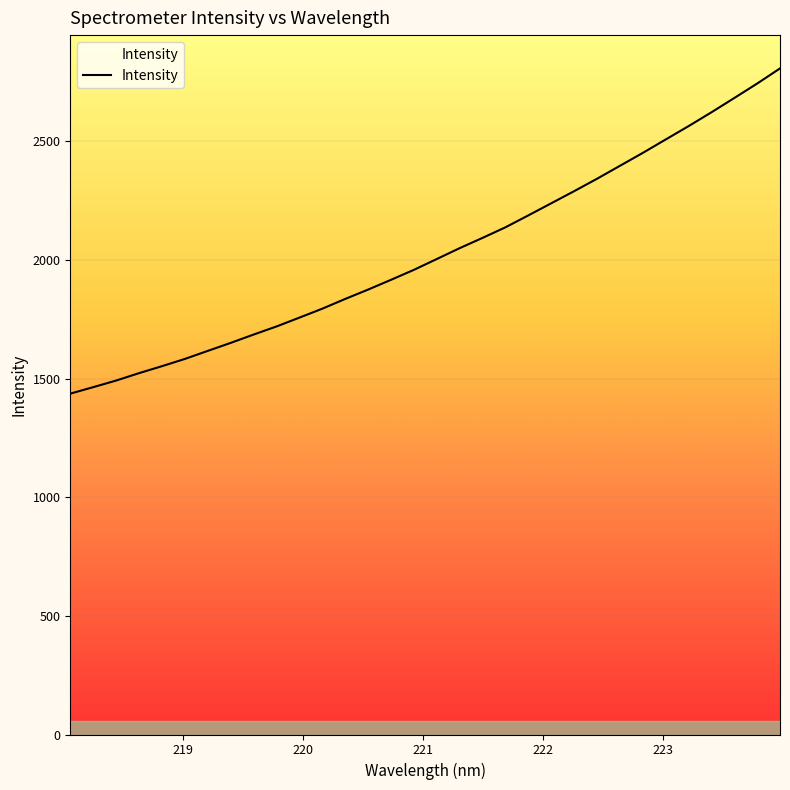

What is the difference between the maximum and second lowest values?

1343.3